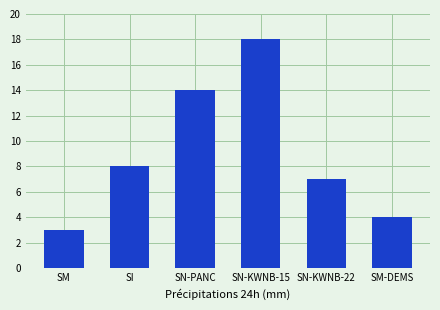

The chart shows a value of 8 at SI. True or false?

True